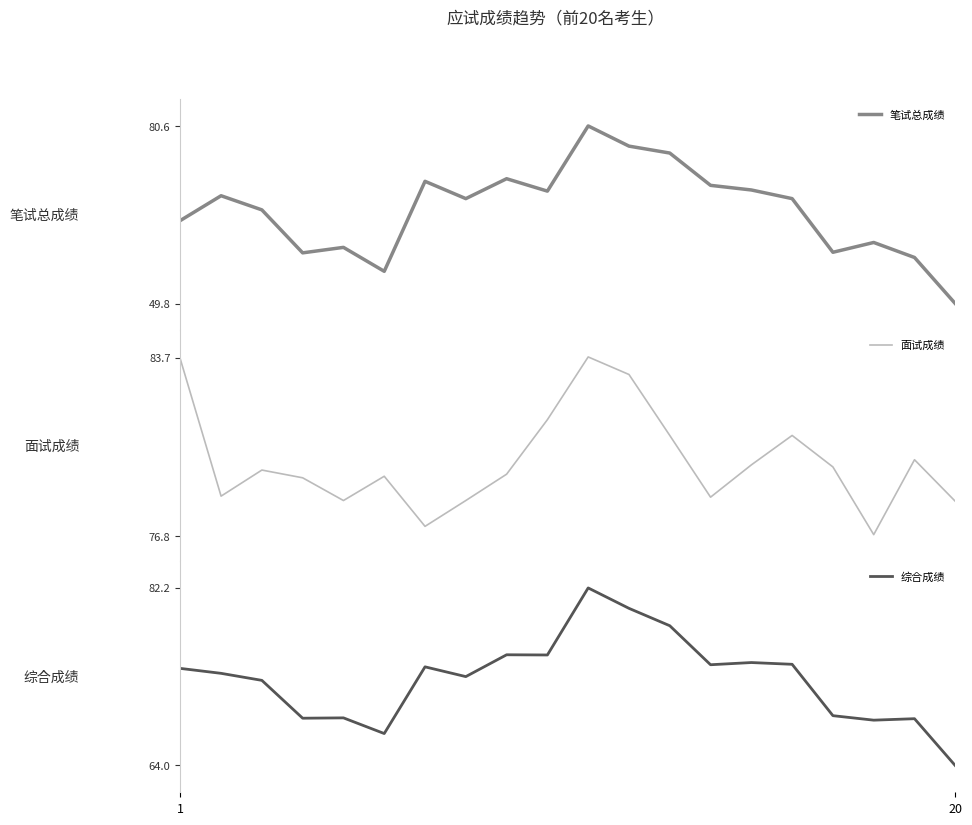

What is the maximum value for 笔试总成绩?

80.6